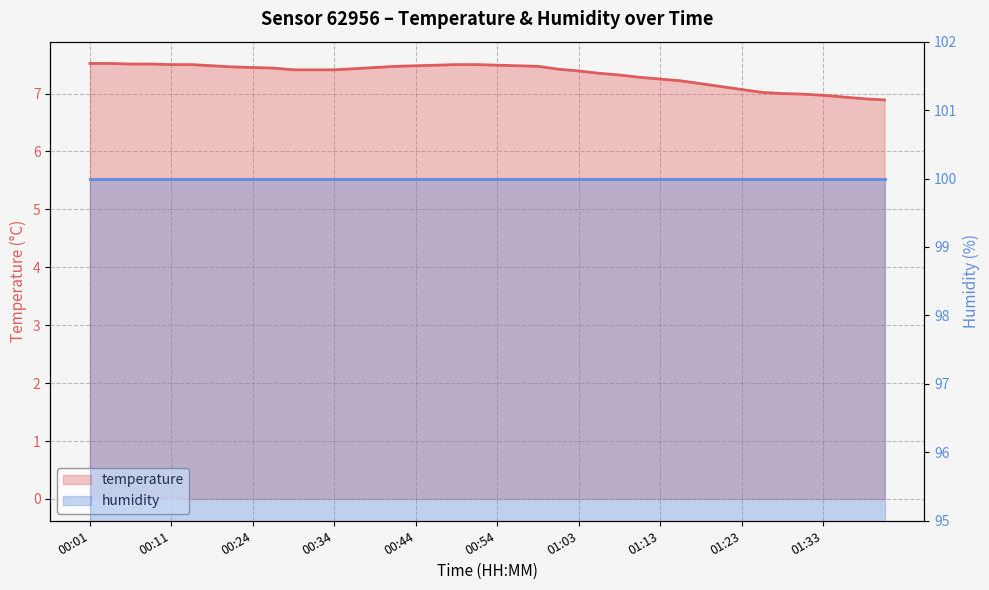

What is the difference between the highest and lowest values at 13?

92.6